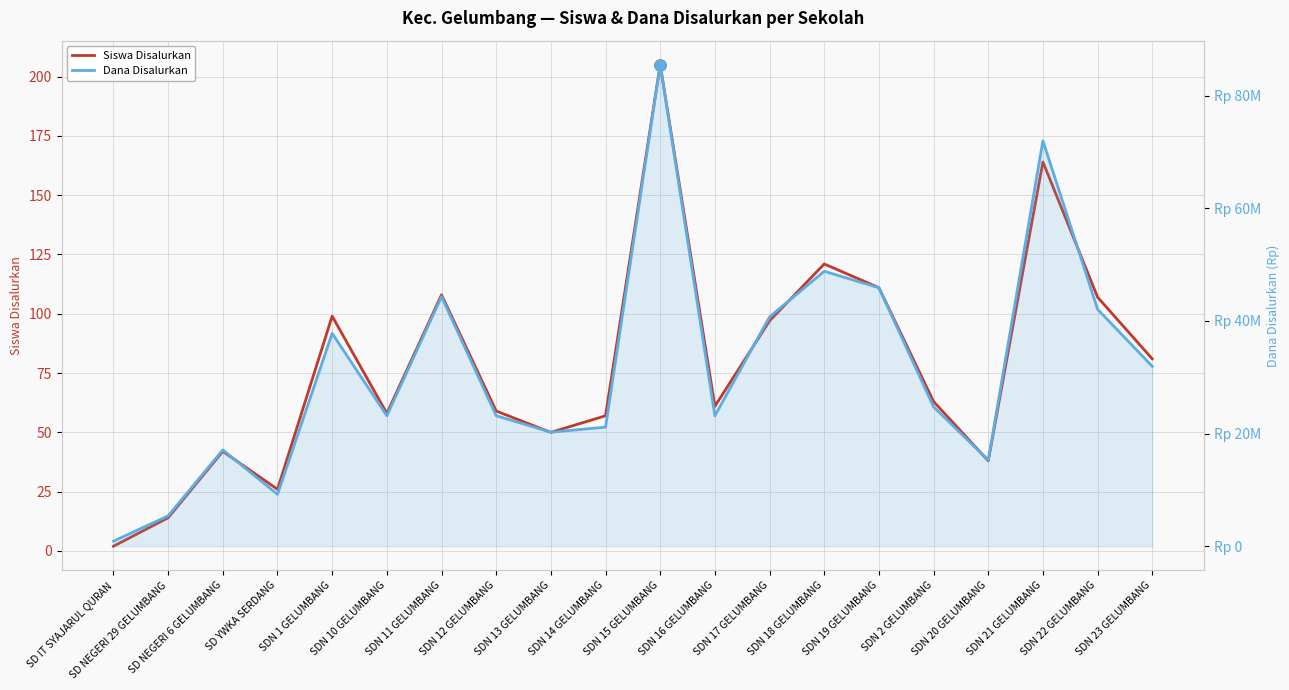

What position from the left is SDN 14 GELUMBANG?

10